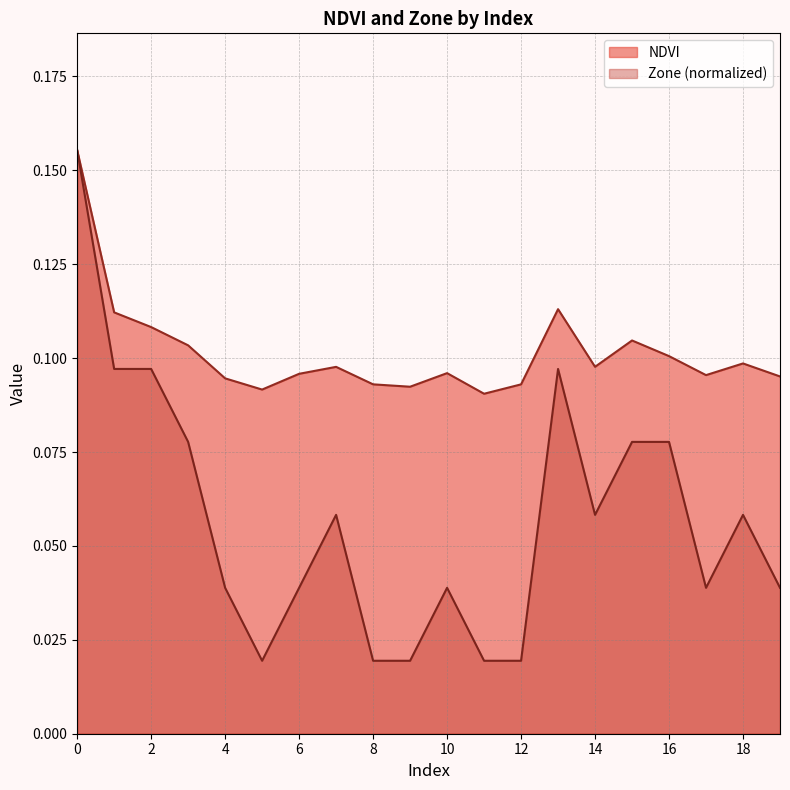

How many series are shown in this chart?

2